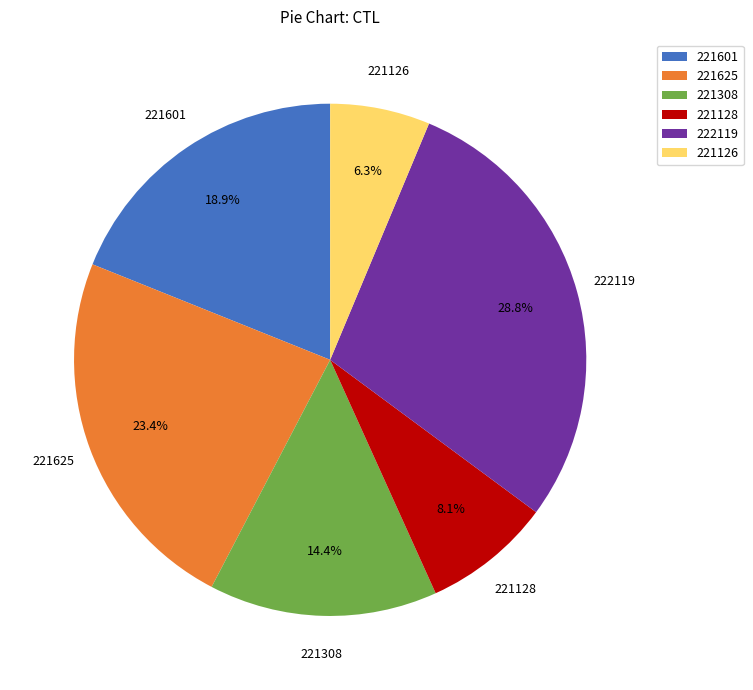

What percentage is NOT represented by 221625?

76.6%